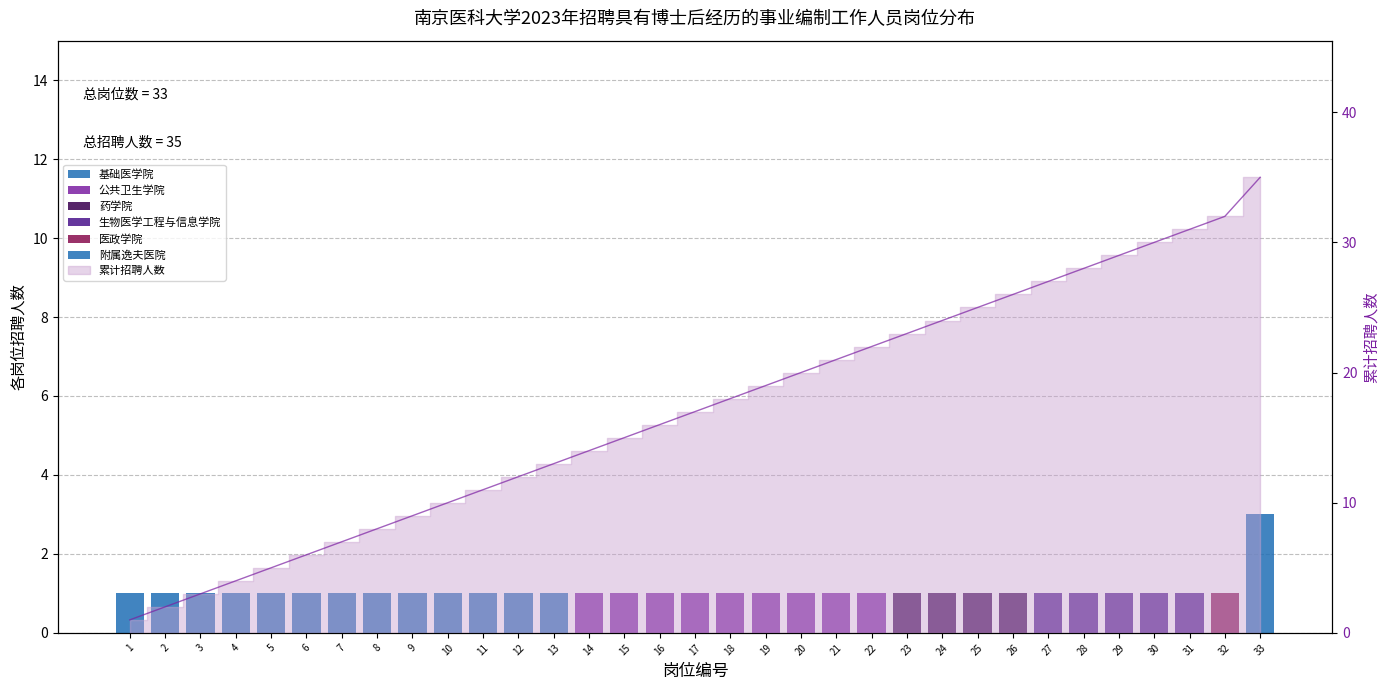

What is the maximum value shown in the chart?

35